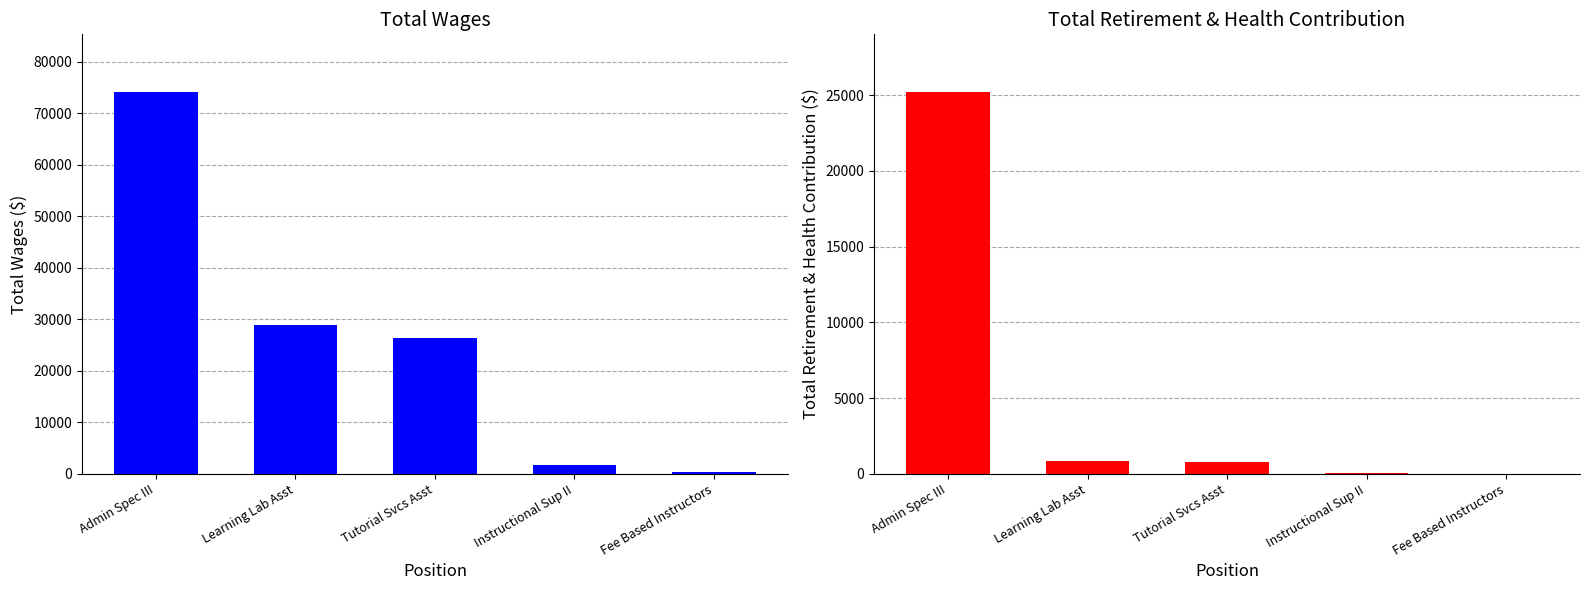

The value of Total Retirement & Health Contribution at Instructional Sup II is 21. True or false?

False